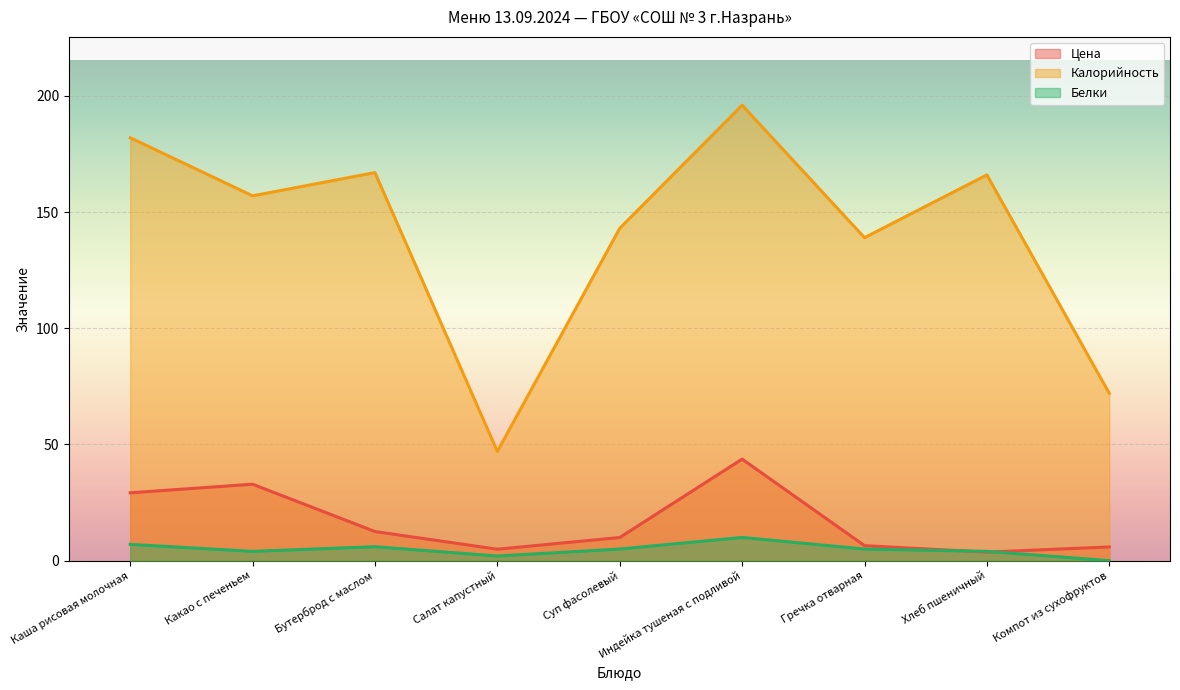

Where does the Белки series first go above 5?

Каша рисовая молочная